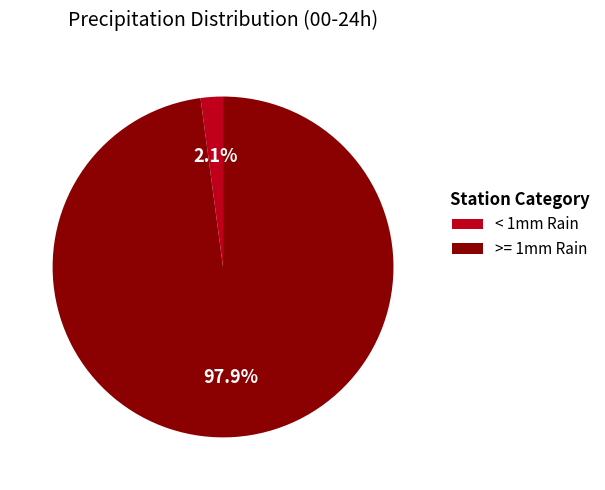

What is the total percentage of >= 1mm Rain and < 1mm Rain?

100.0%